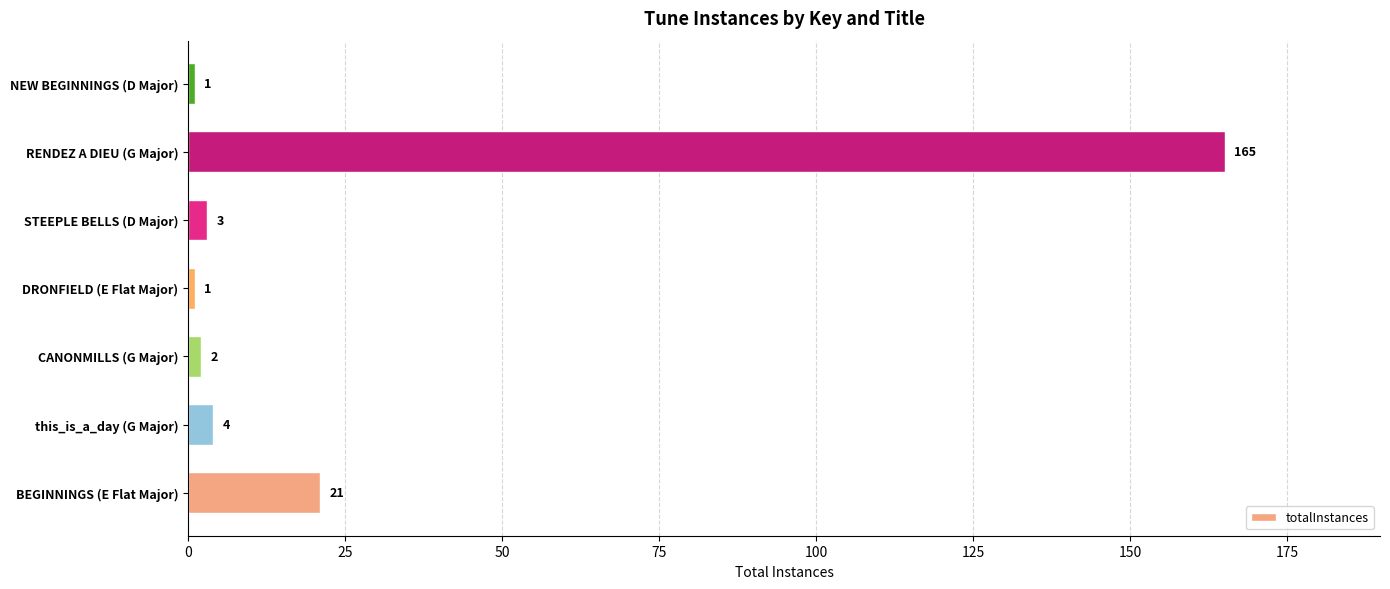

The value at NEW BEGINNINGS (D Major) is 1. True or false?

True